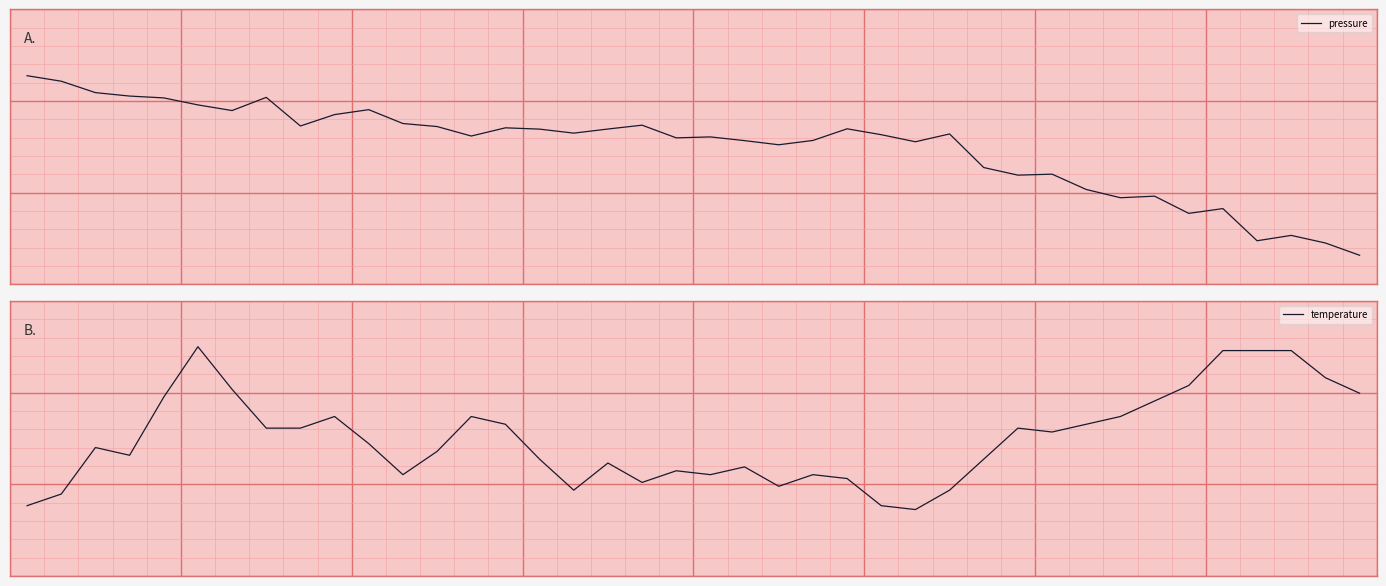

Where is pressure nearest to the value 0?

22